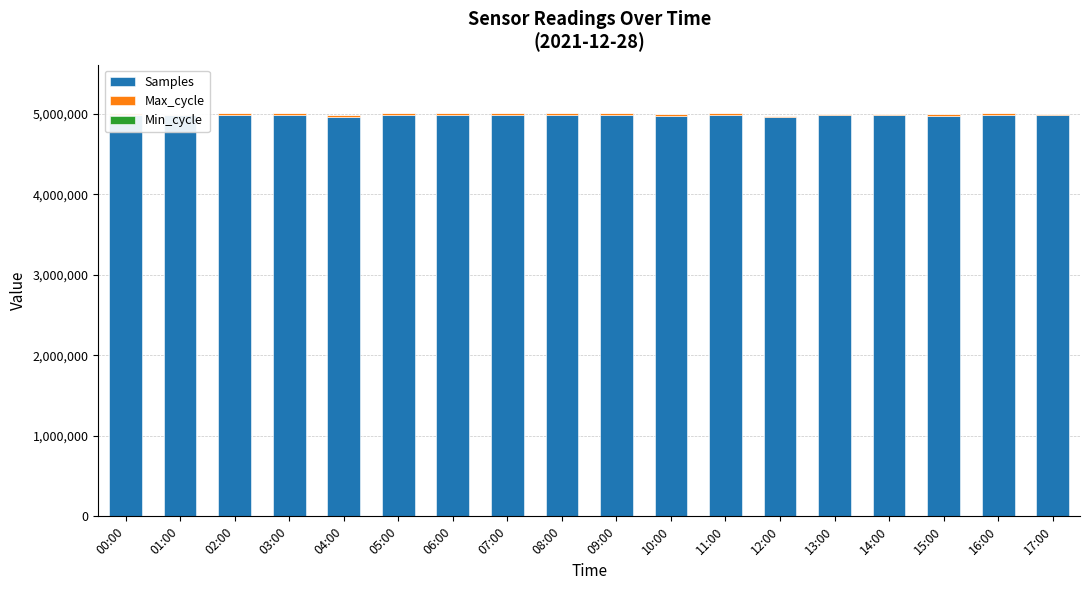

List the labels in order of Max_cycle value, largest first.

09:00, 05:00, 08:00, 03:00, 04:00, 01:00, 10:00, 11:00, 17:00, 02:00, 14:00, 16:00, 12:00, 13:00, 15:00, 06:00, 00:00, 07:00